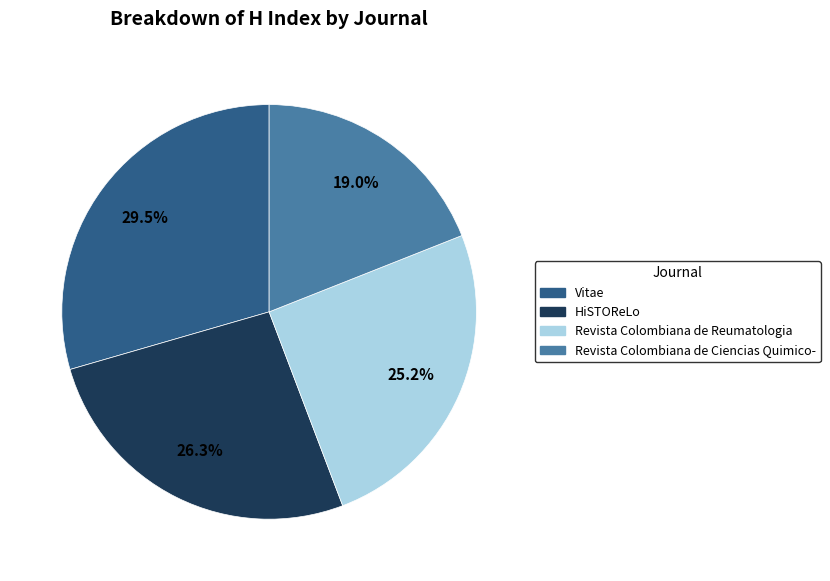

Count the number of slices in the pie.

4